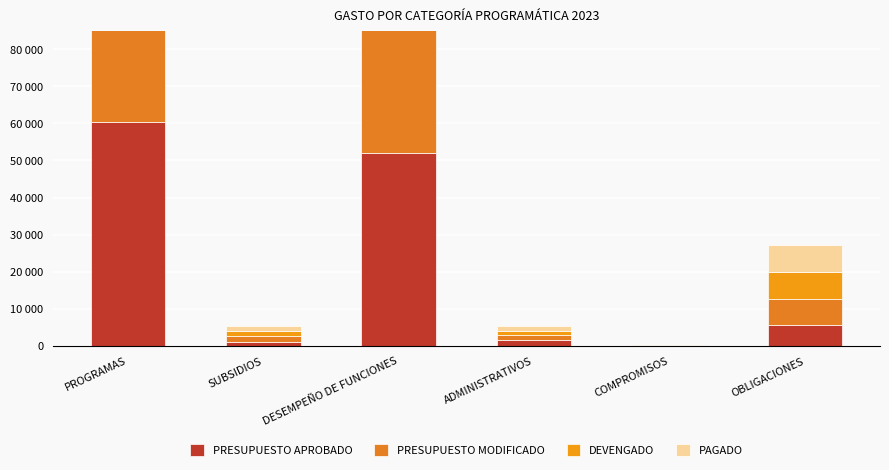

Which series has the largest range (max minus min)?

PRESUPUESTO MODIFICADO